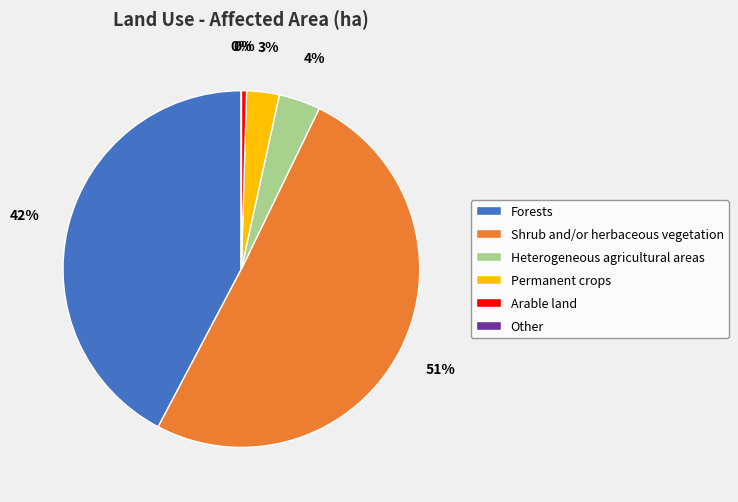

What is the largest slice in the pie chart?

Shrub and/or herbaceous vegetation